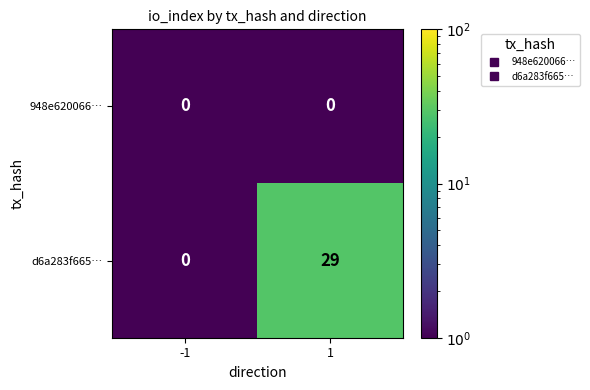

What is the total value across all series at 1?

29